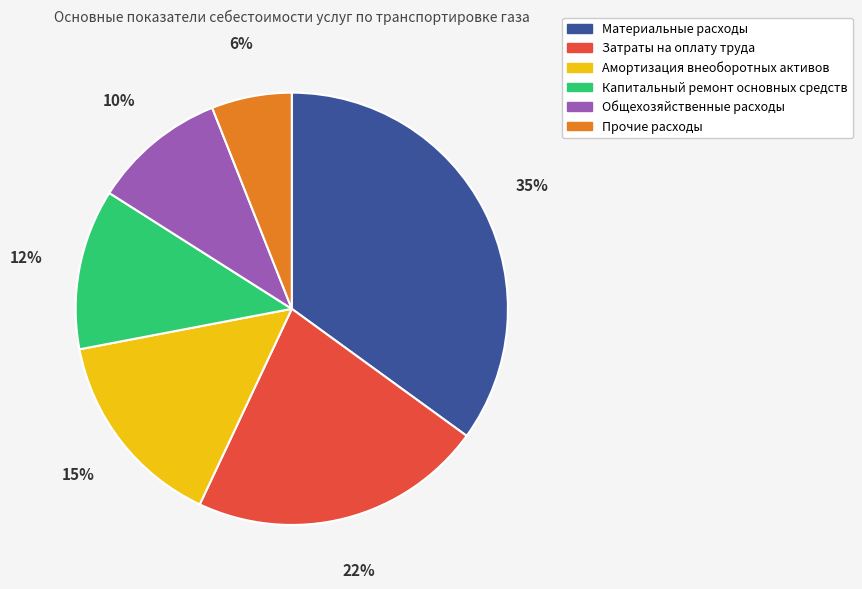

The Амортизация внеоборотных активов slice represents 9% of the pie. True or false?

False